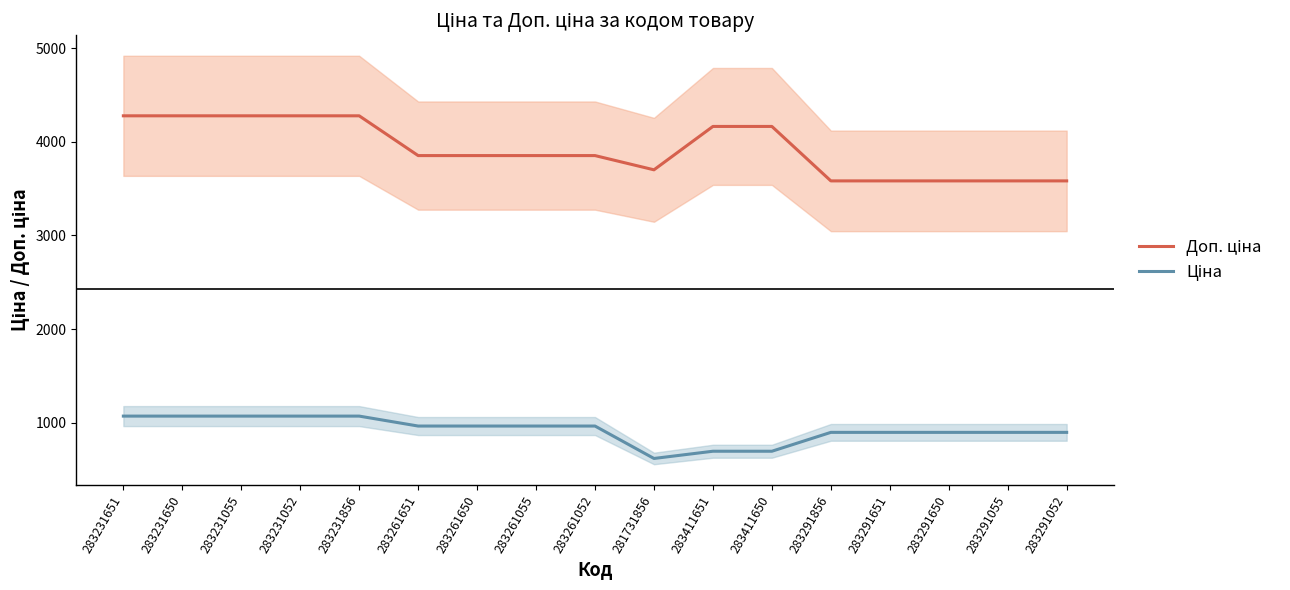

True or false: Доп. ціна has a value of 6231.3 at 283291856.

False